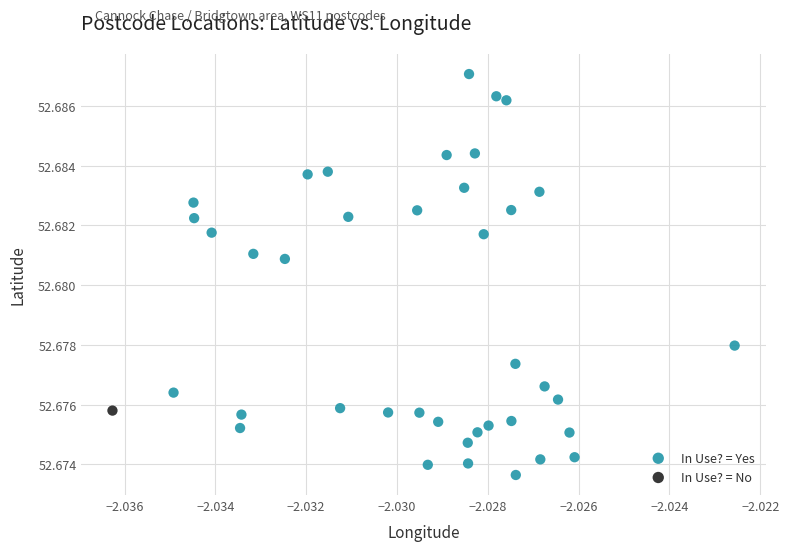

What are all the series names shown in the legend?

In Use? = Yes, In Use? = No